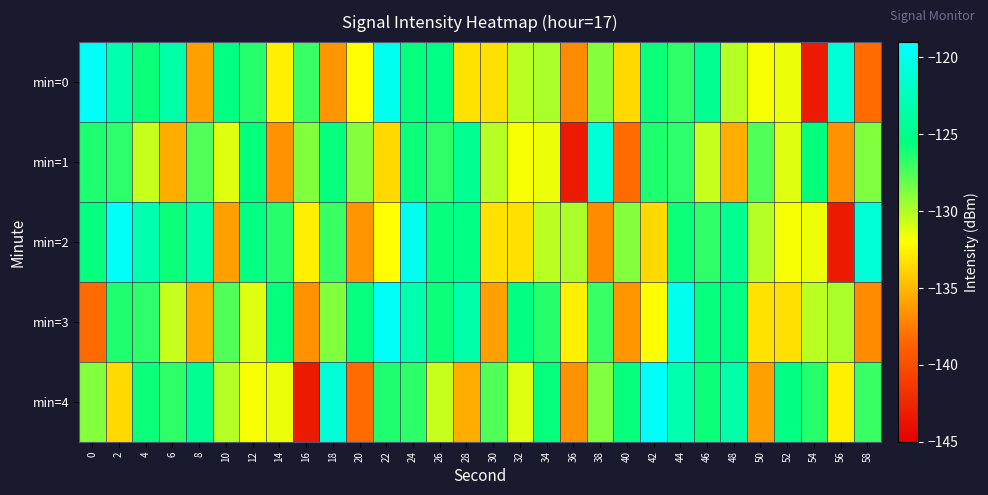

At 24, list the series in order from largest to smallest.

min=2, min=3, min=0, min=1, min=4